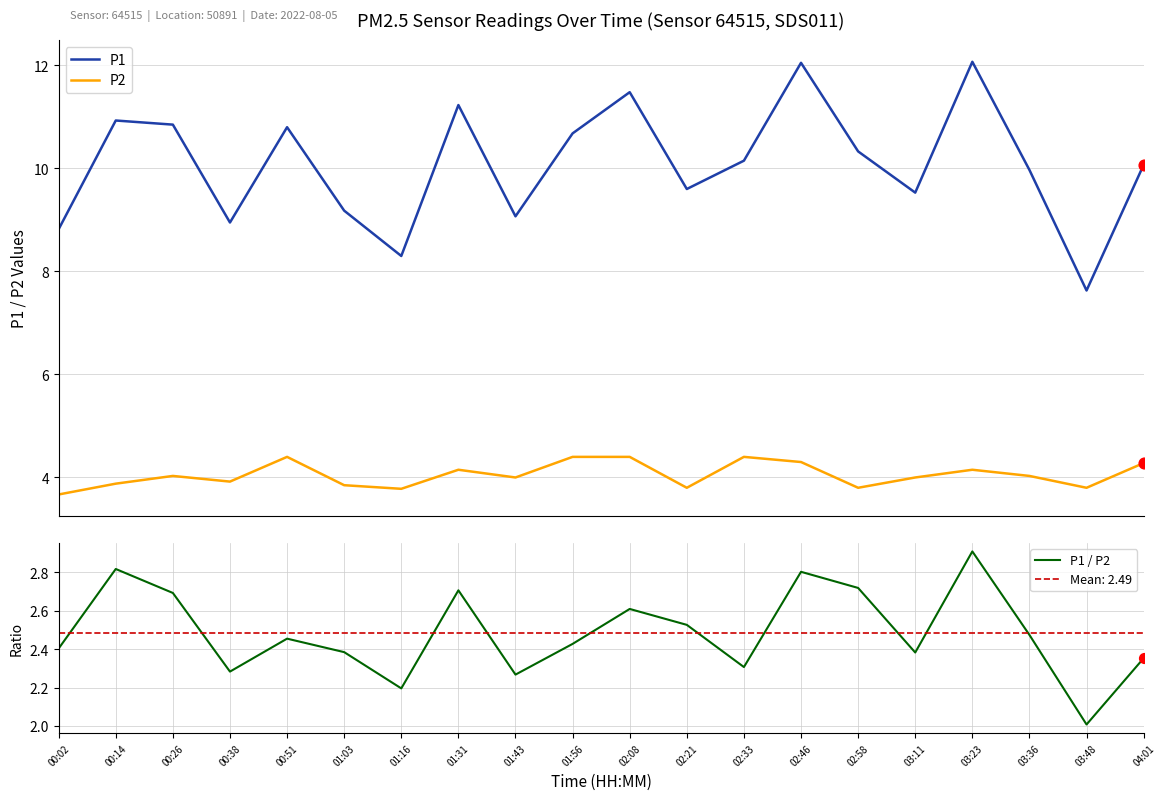

At how many categories does at least one series exceed 9?

16